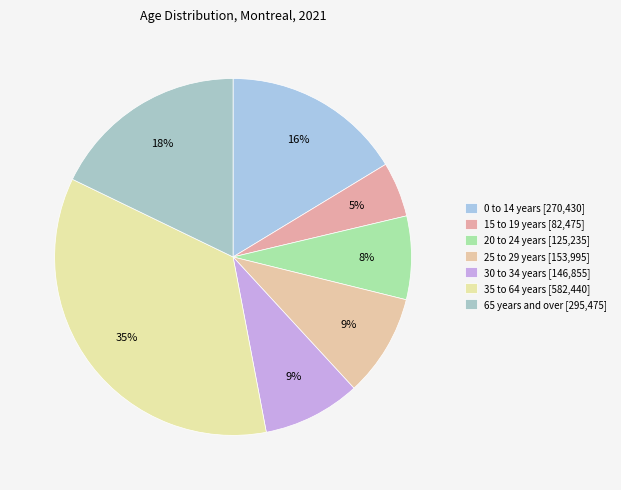

How many segments does this pie chart have?

7